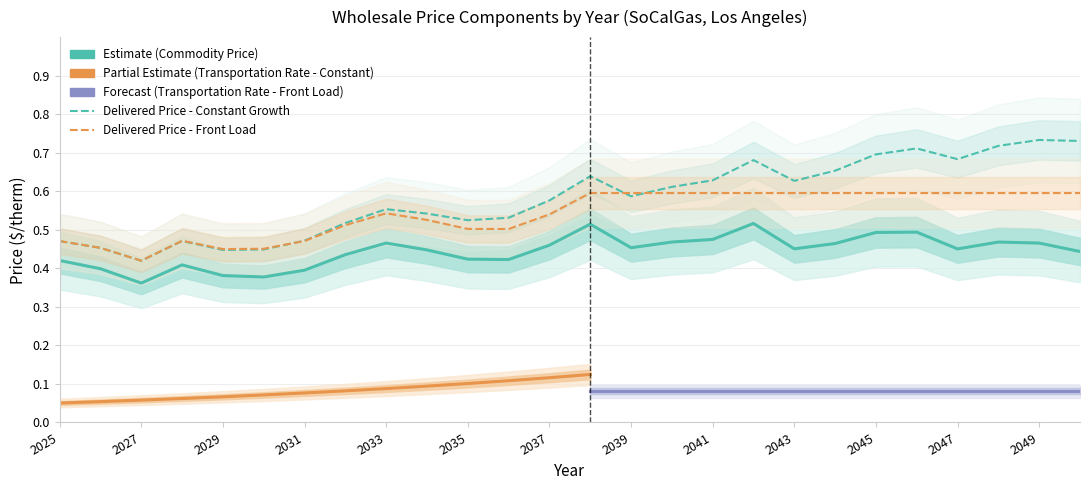

True or false: Delivered Price (Base Front Load) has more than 2 points higher than both neighbors.

False